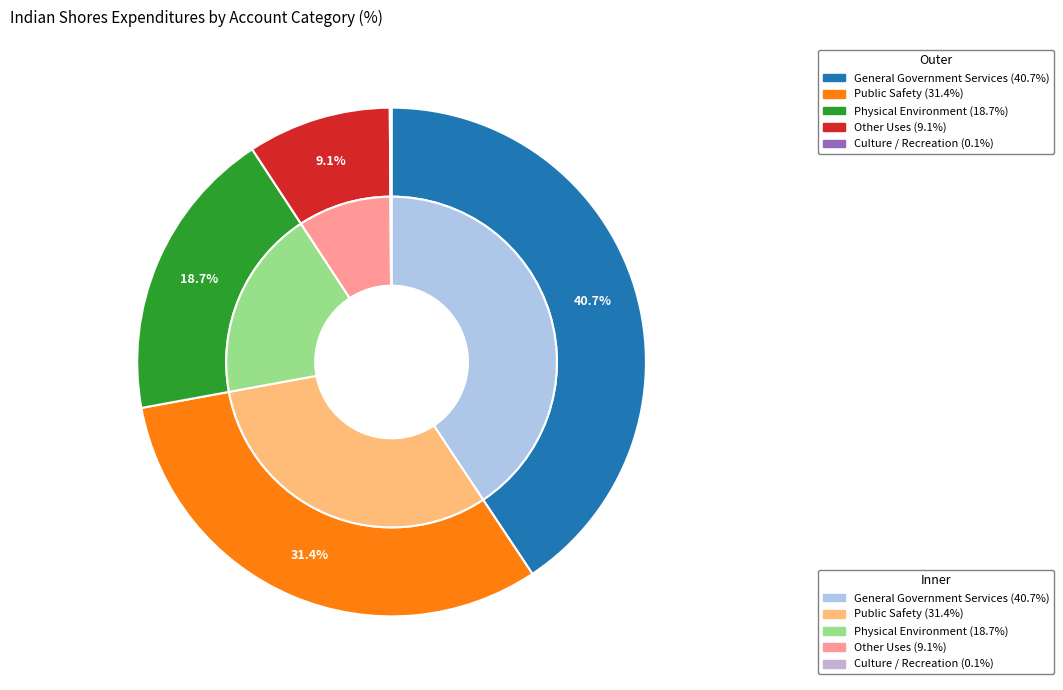

Which has a higher value, Physical Environment or Public Safety?

Public Safety